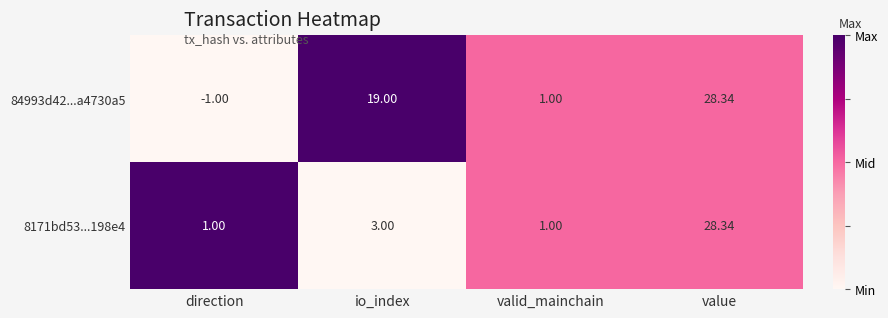

How many series are shown in this chart?

2